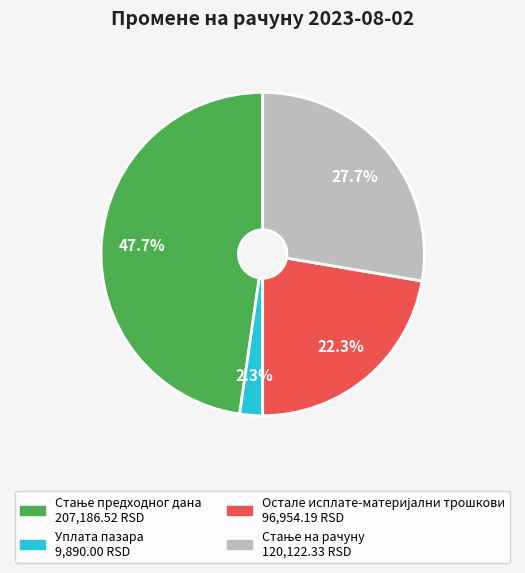

Count the number of slices in the pie.

4